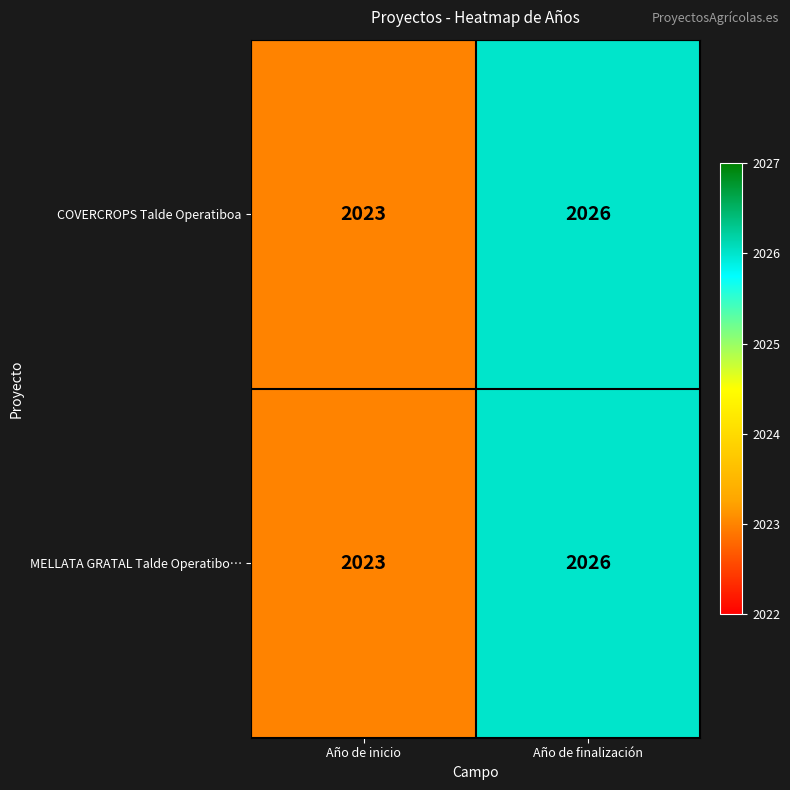

The COVERCROPS Talde Operatiboa series shows 1065 at Año de finalización. True or false?

False